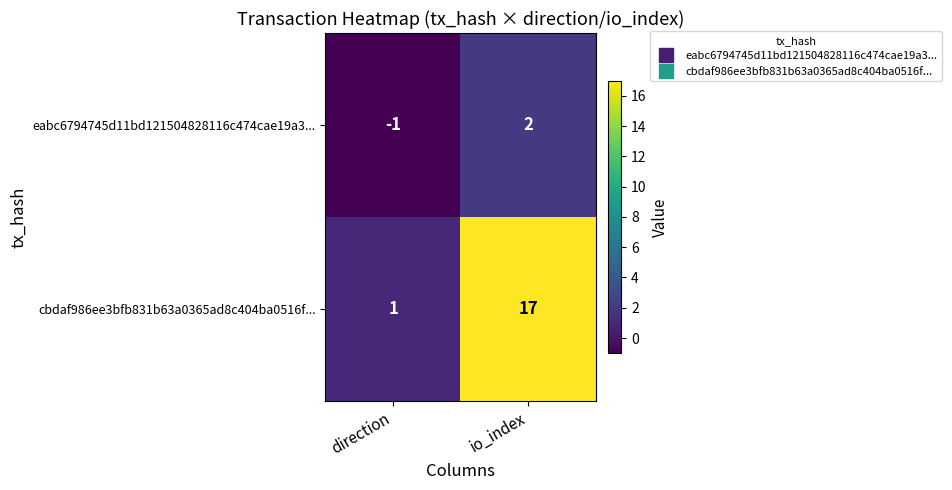

Reading left to right, what are all the values shown in this chart?

eabc6794745d11bd121504828116c474cae19a3...: -1	2
cbdaf986ee3bfb831b63a0365ad8c404ba0516f...: 1	17